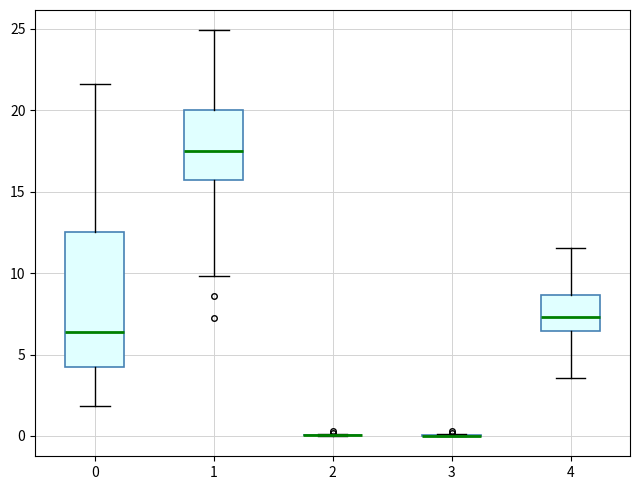

Reading left to right, transcribe this box plot: for each box, give where its median line is, the range the box spans, and where its two whiskers end, as read against the y-axis. The values are not printed on the chart, so give them approximately, as read against the axis.

0: median 6.5, box 4.0 to 12.5, whiskers 2.0 to 21.5
1: median 17.5, box 15.5 to 20.0, whiskers 10.0 to 25.0
2: box collapsed to a line at 0.0, whiskers 0.0 to 0.0
3: box collapsed to a line at 0.0, whiskers 0.0 to 0.0
4: median 7.5, box 6.5 to 8.5, whiskers 3.5 to 11.5